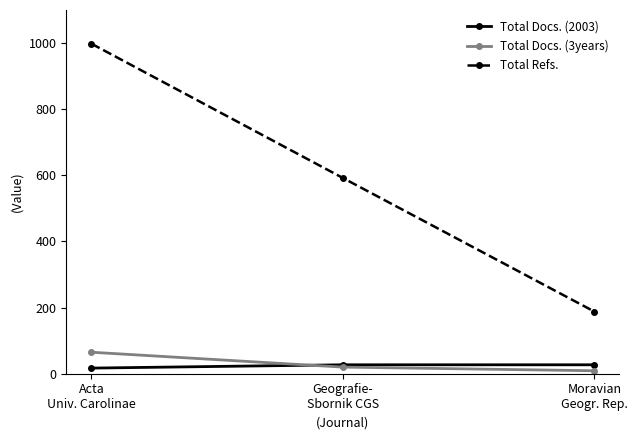

What is the value of the Total Docs. (2003) point at the 3rd from the left?

27